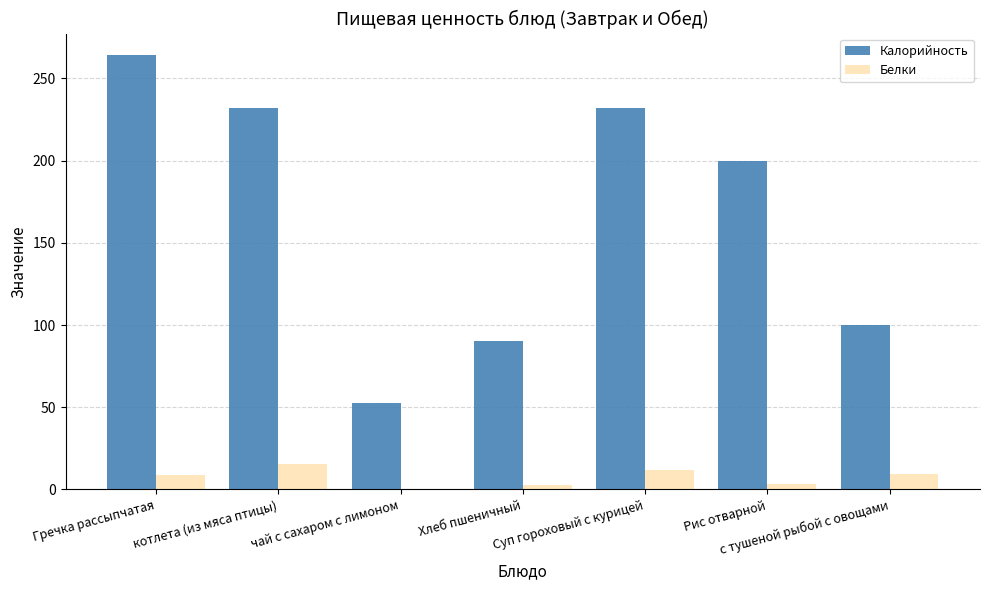

At which label does Калорийность reach its peak?

Гречка рассыпчатая